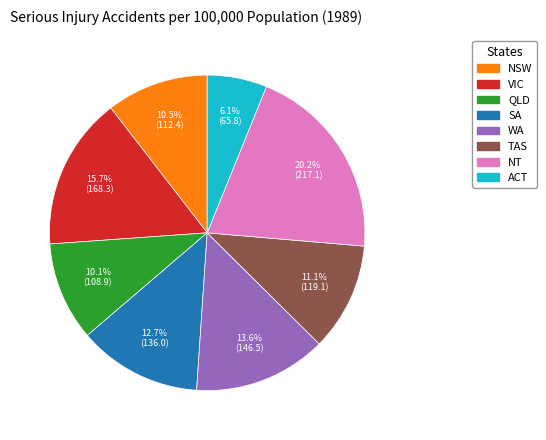

How many slices are in this pie chart?

8